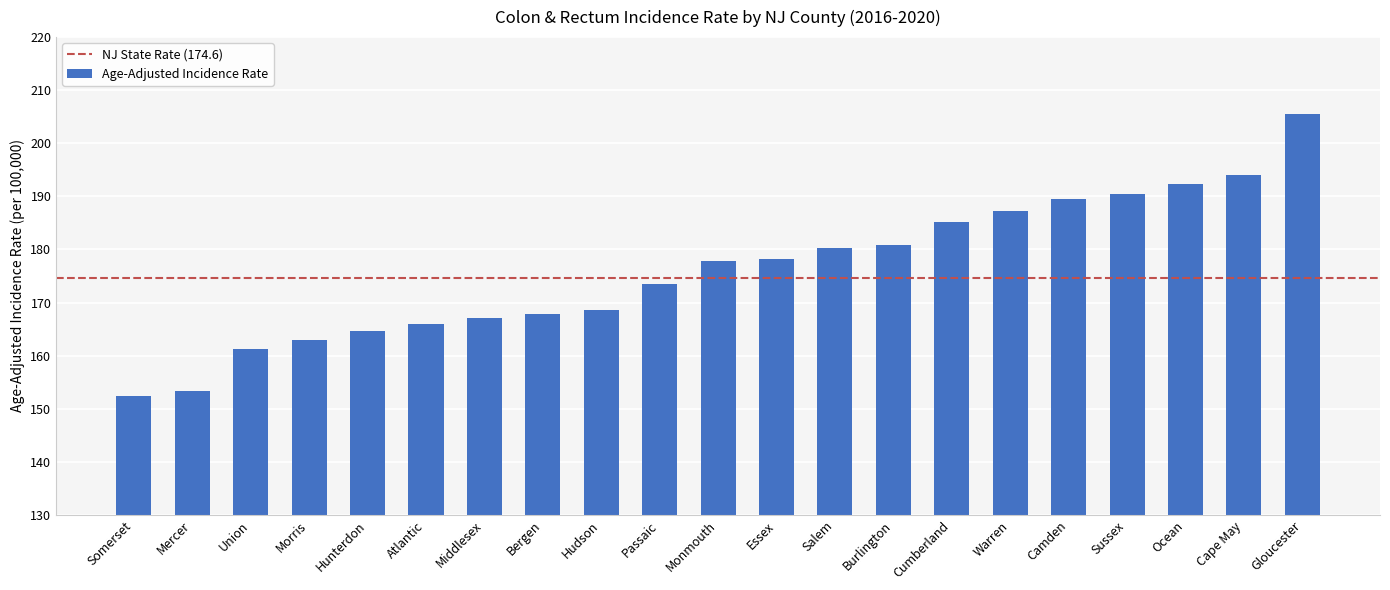

Reading right to left, transcribe all the data shown in this chart.

205.6	194.1	192.3	190.4	189.5	187.3	185.1	180.9	180.2	178.2	177.8	173.4	168.5	167.8	167.1	166.0	164.6	163.0	161.2	153.3	152.3